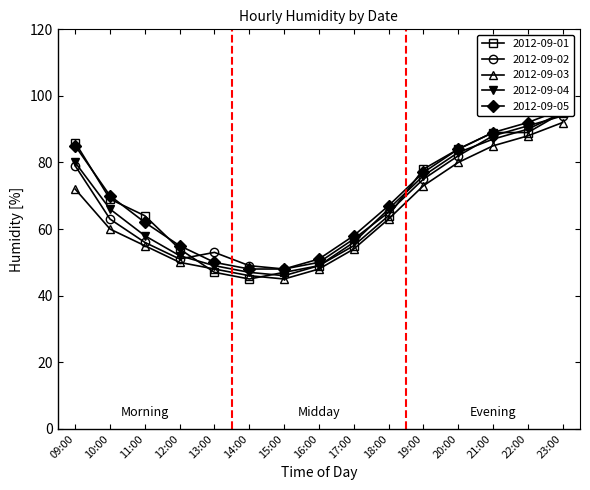

What are all the series names shown in the legend?

2012-09-01, 2012-09-02, 2012-09-03, 2012-09-04, 2012-09-05